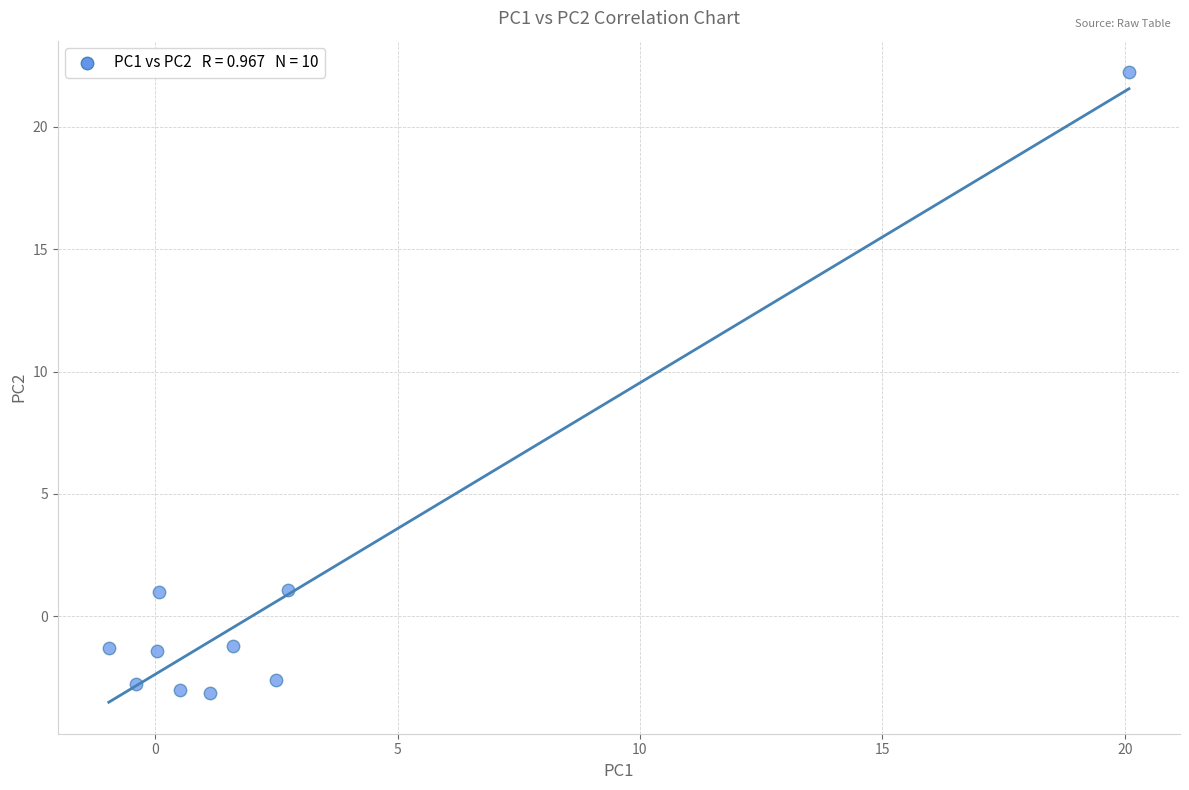

What is the average X value?

2.7